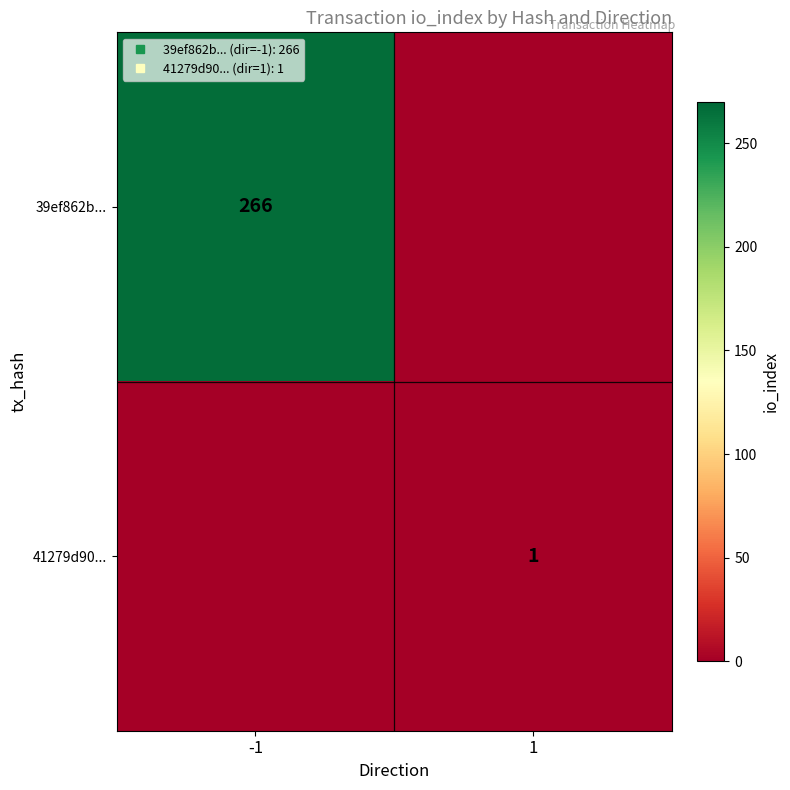

List the series in order of their overall mean, lowest first.

41279d90..., 39ef862b...